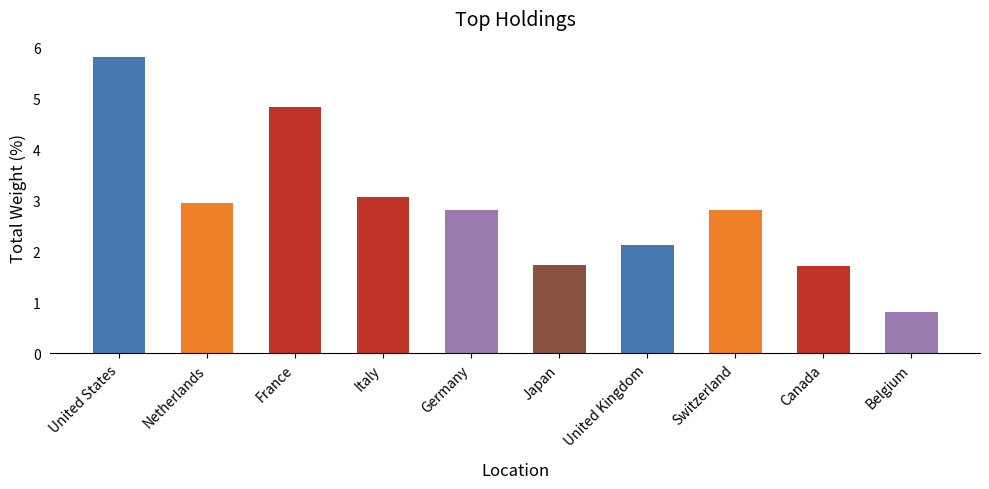

What is the difference between the values at France and Canada?

3.1